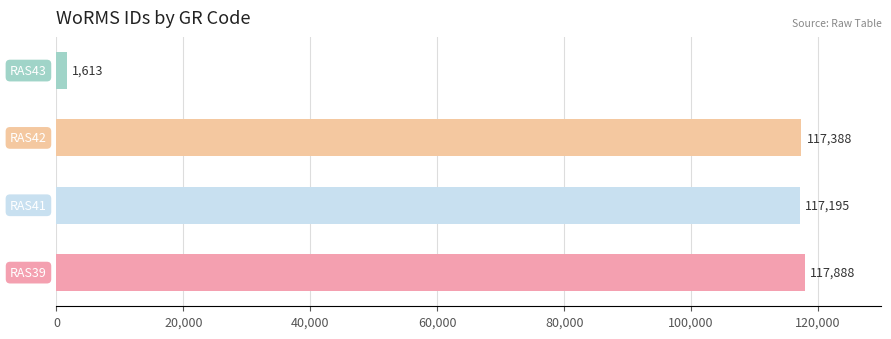

What is the sum of all values?

354084